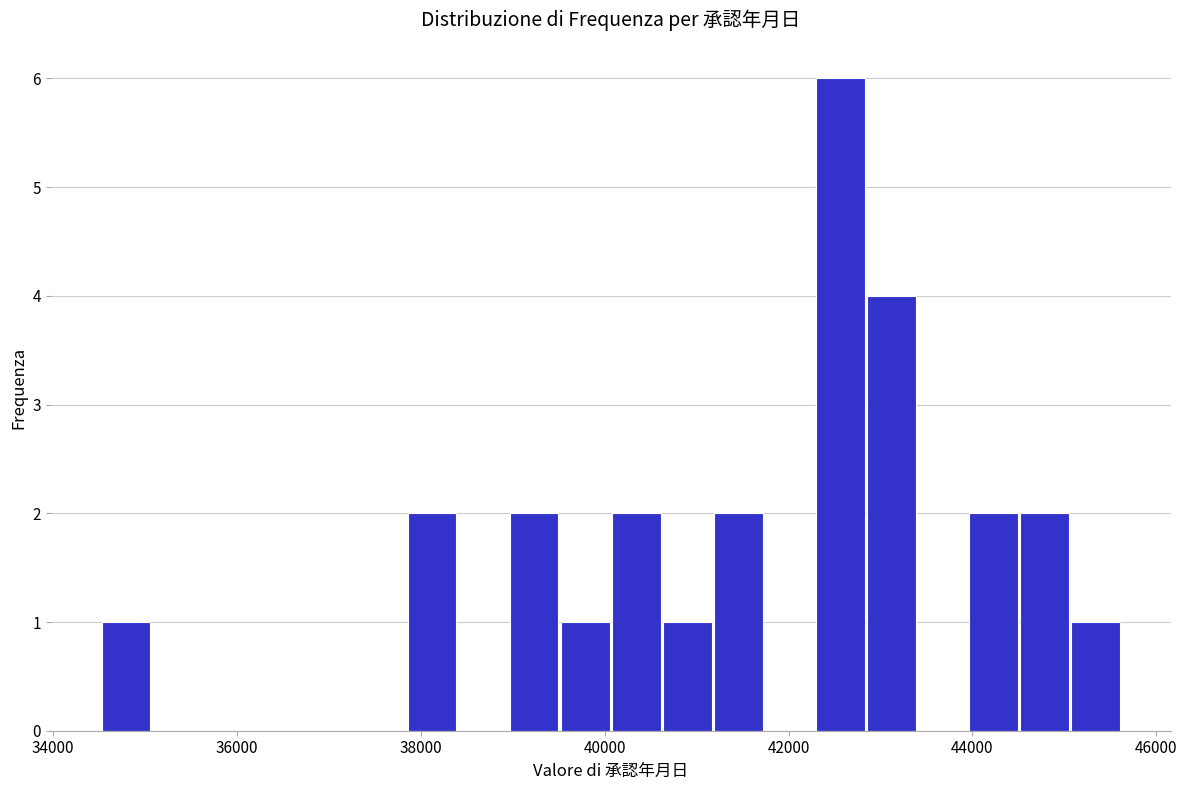

Around what value on the x-axis is the tallest bar? Give the approximate position of its centre, as read against the axis.

42600